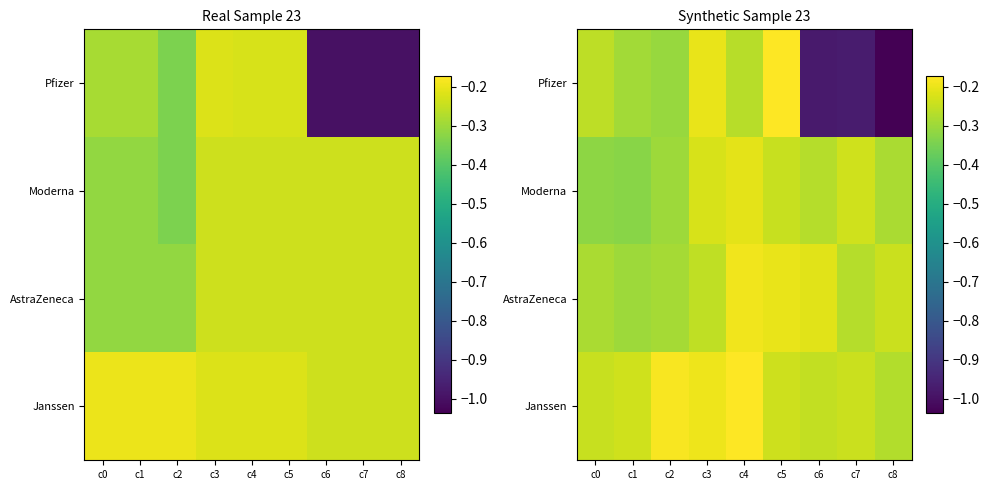

Read the Moderna value at c1.

-0.3